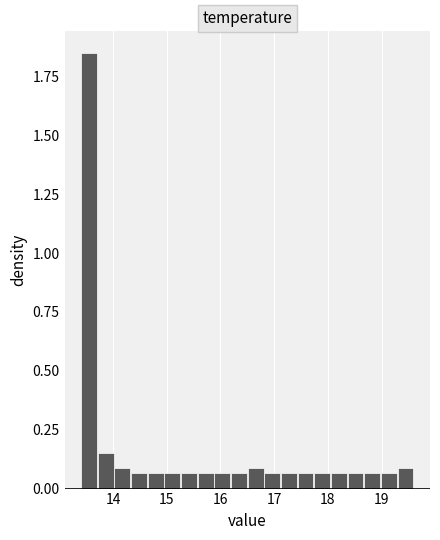

Read against the x-axis, roughly where is the centre of the tallest bar?

13.6